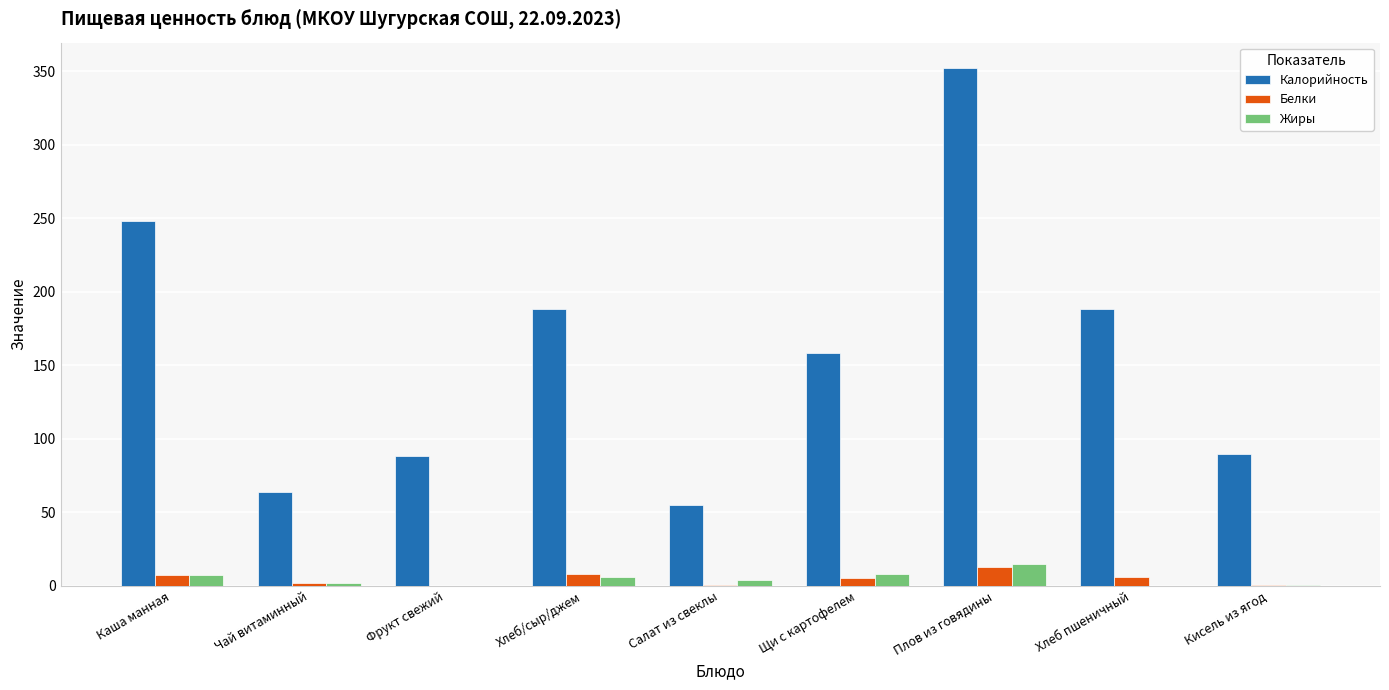

What is the sum of the Калорийность values at Хлеб/сыр/джем and Салат из свеклы?

243.0